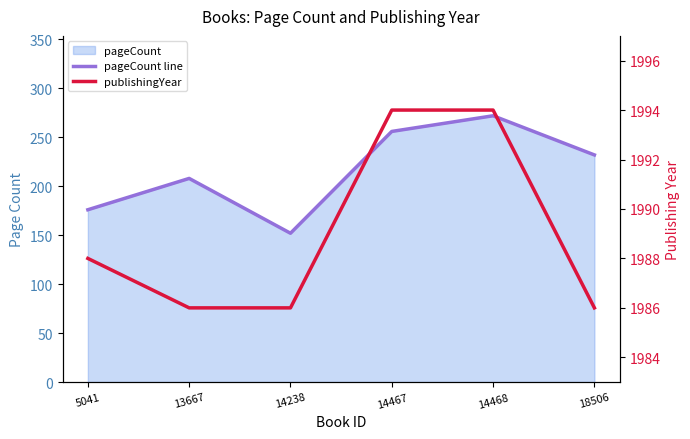

True or false: pageCount line and publishingYear intersect in this chart.

False